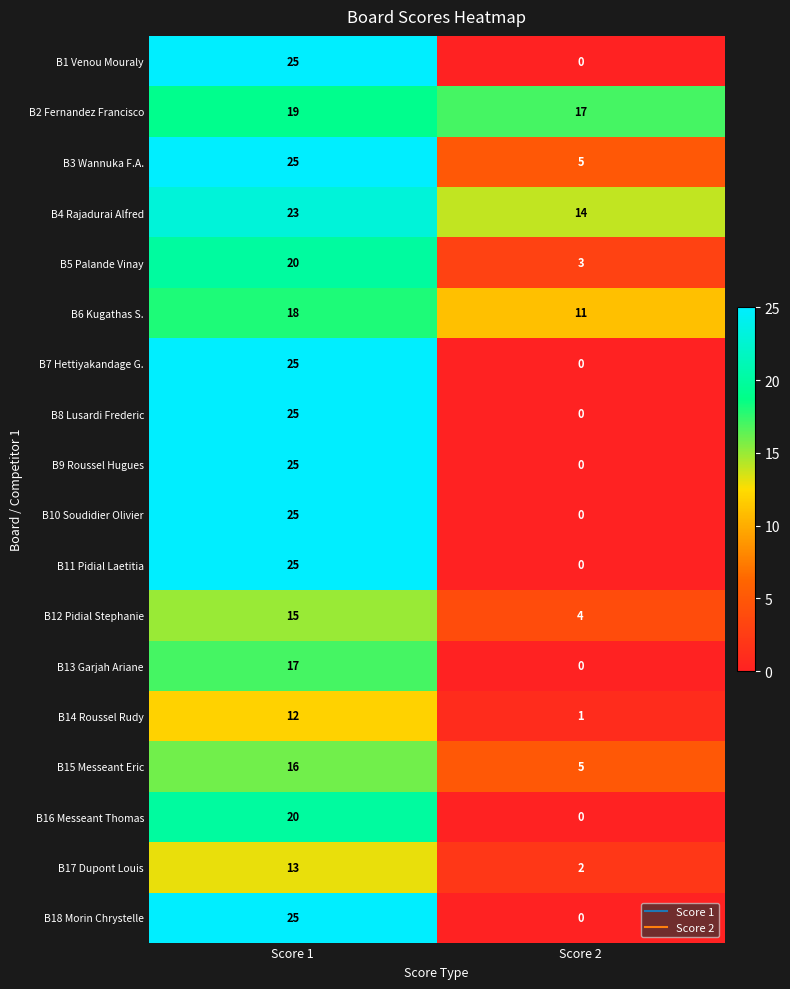

What is the approximate value of B9 Roussel Hugues at Score 1?

25